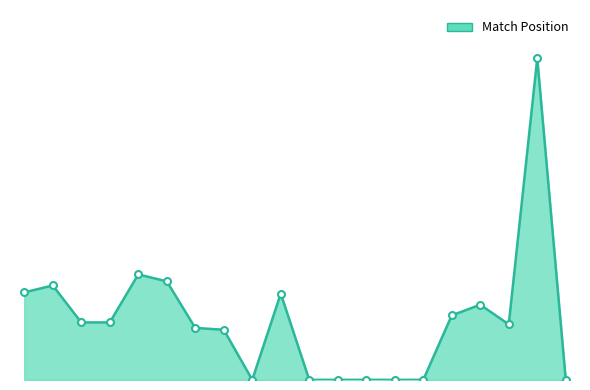

Reading right to left, extract all data points from this chart.

3	5911	1022	1383	1187	3	2	3	3	3	1587	3	923	957	1813	1940	1058	1058	1737	1610